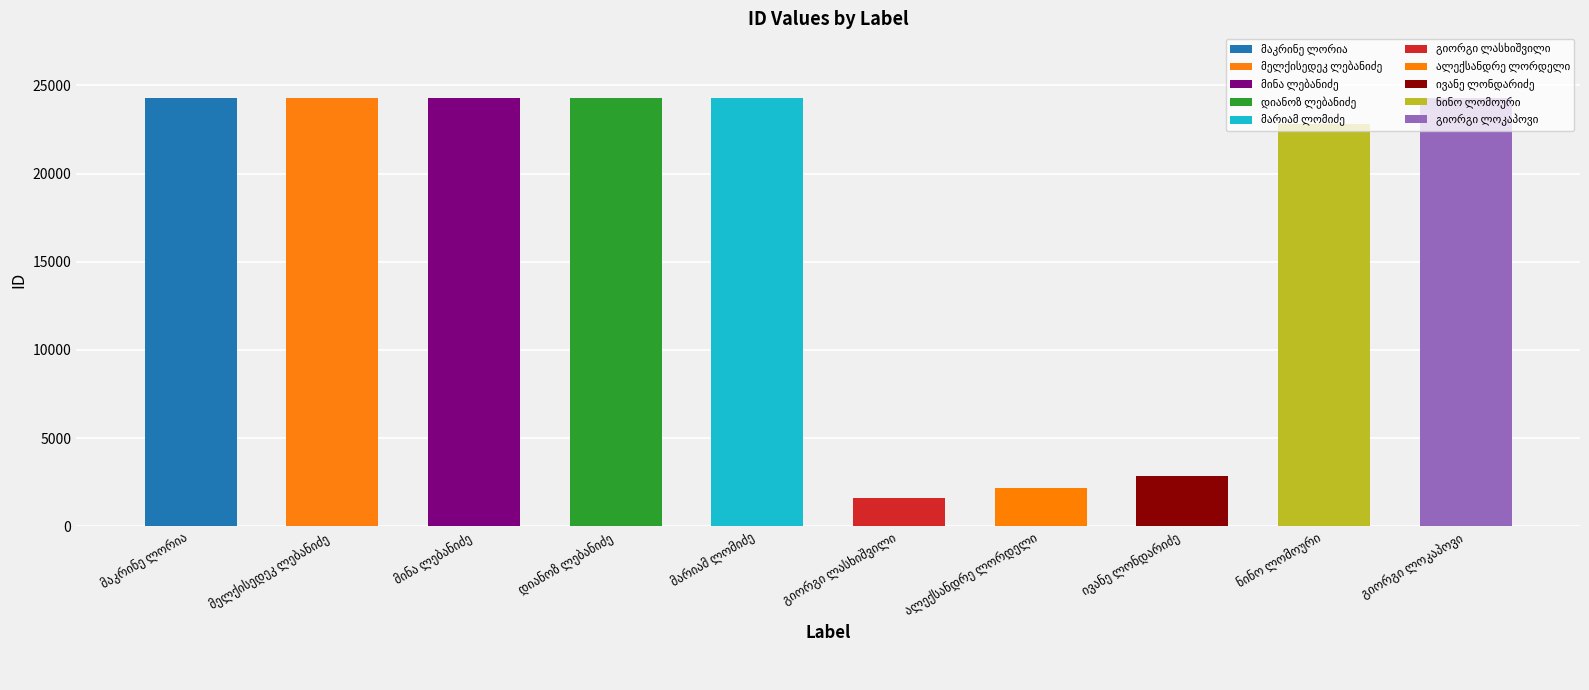

Reading left to right, transcribe all the data shown in this chart.

24297	24296	24295	24294	24299	1604	2202	2883	22785	24298